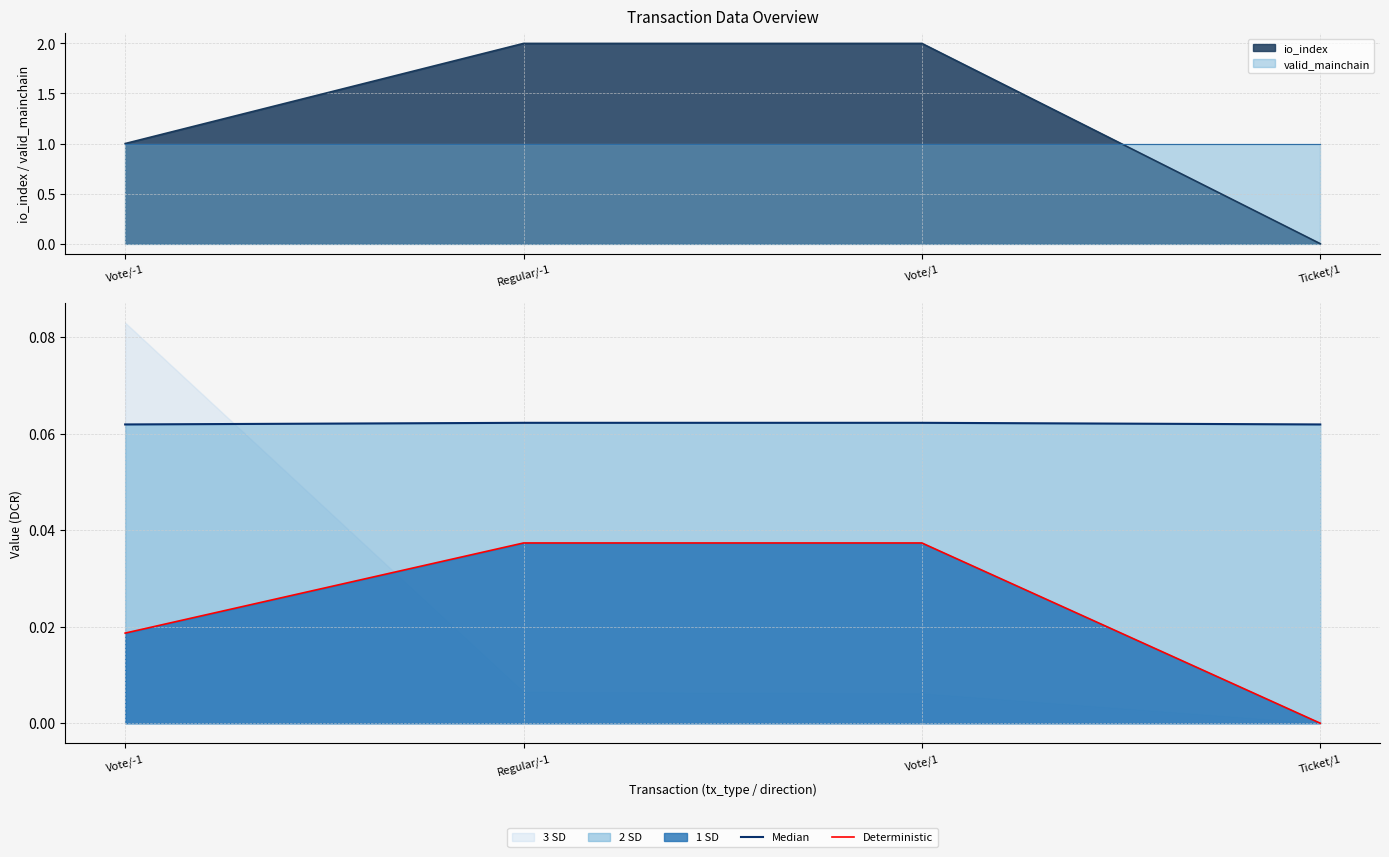

Which category has the lowest value in the Deterministic series?

Ticket/1